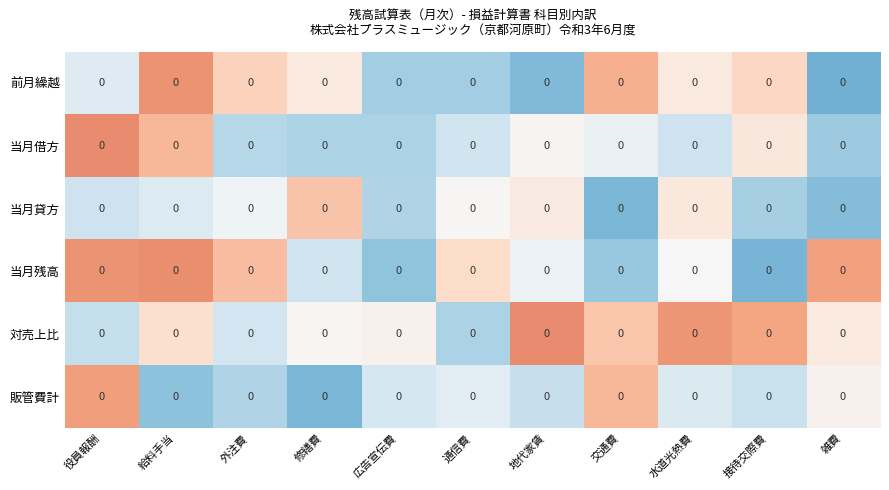

Is it true that 前月繰越 equals -0.0 at 地代家賃?

True